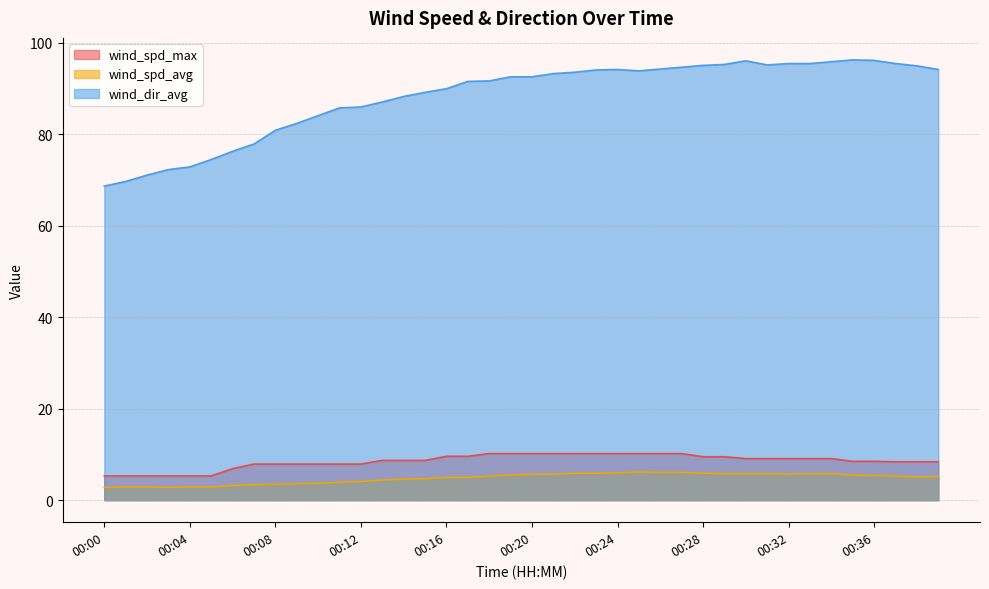

Between 00:24 and 00:02, which is larger?

00:24